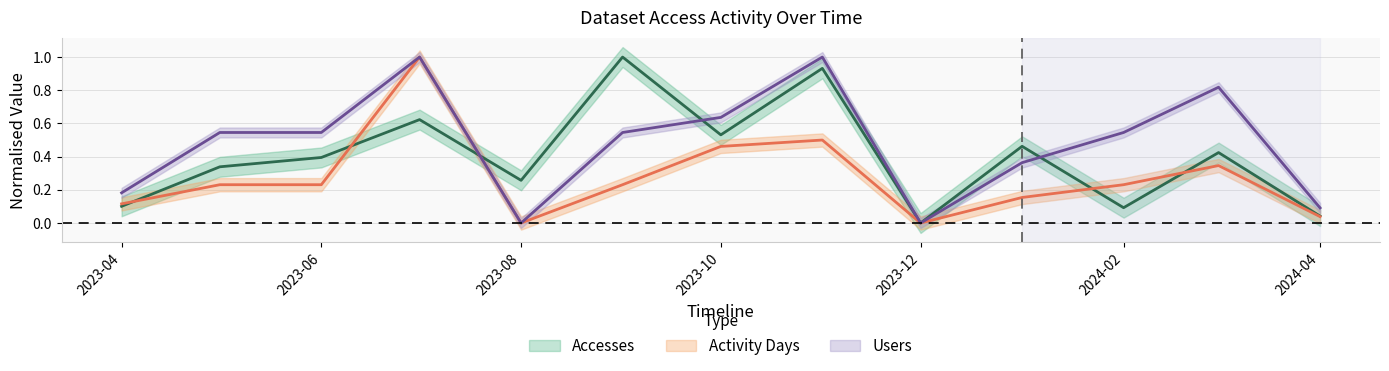

What is the average value of the Activity Days series?

0.3